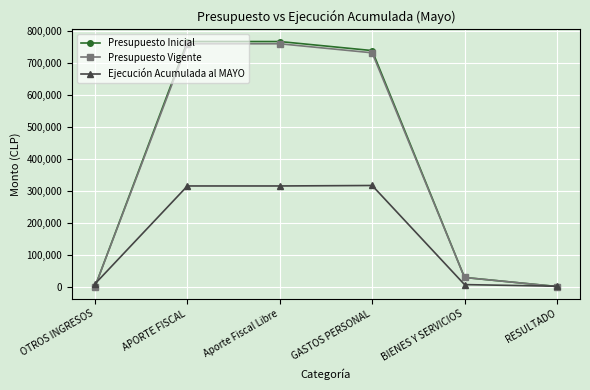

Count the number of categories in the chart.

6